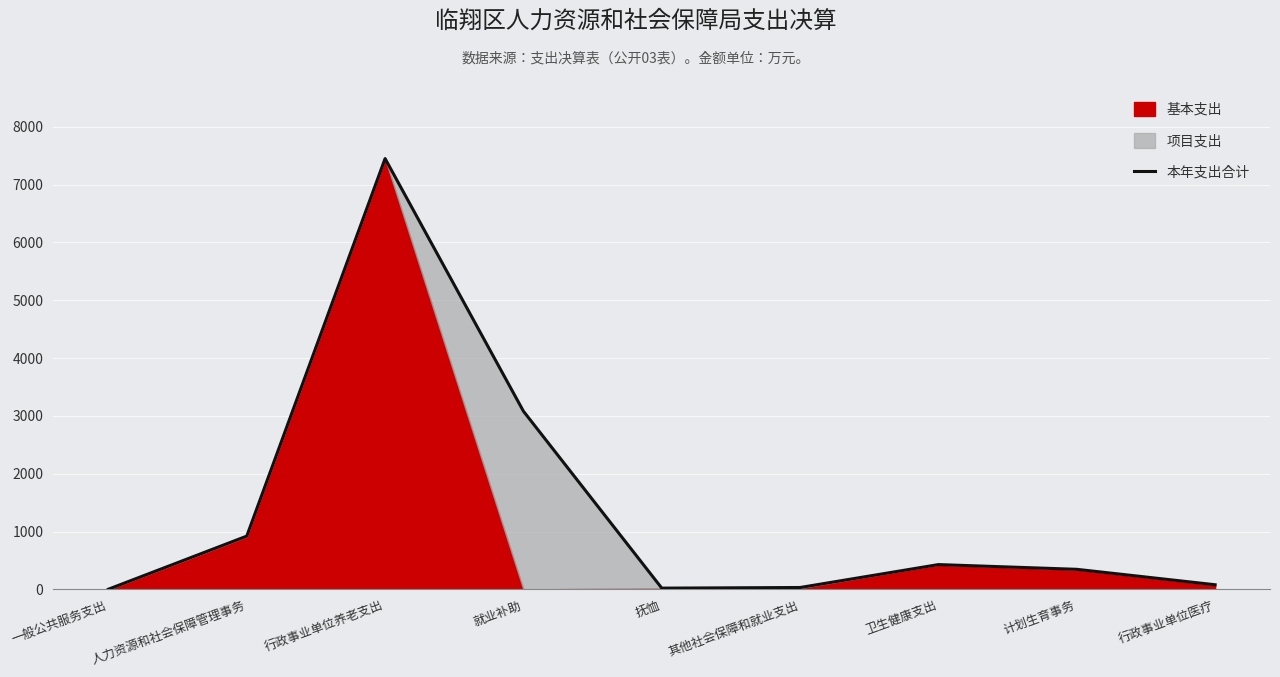

At which category does the chart reach its minimum across all series?

一般公共服务支出